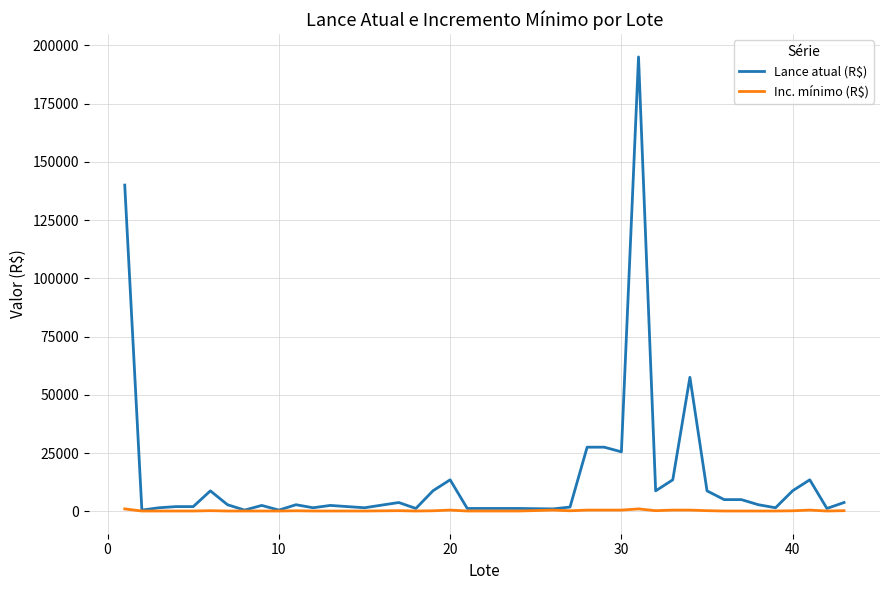

Which series has the largest total across all categories?

Lance atual (R$)